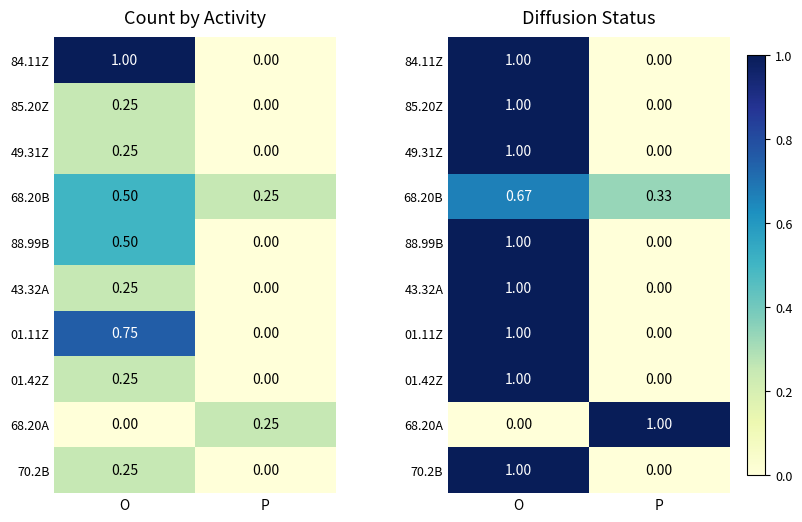

Is it true that 70.2B equals 0.0 at P?

True